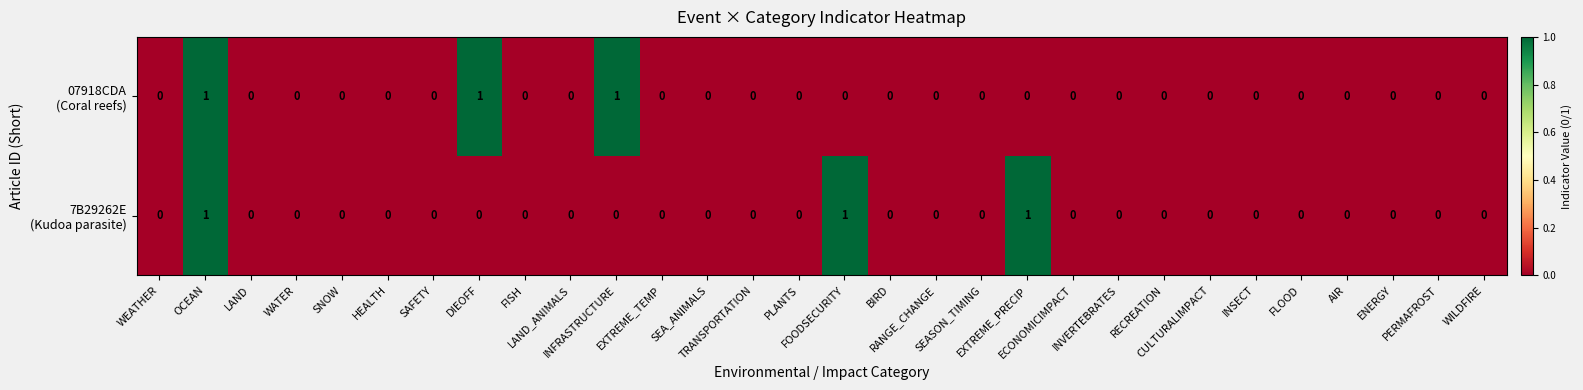

How many categories are shown in the chart?

30